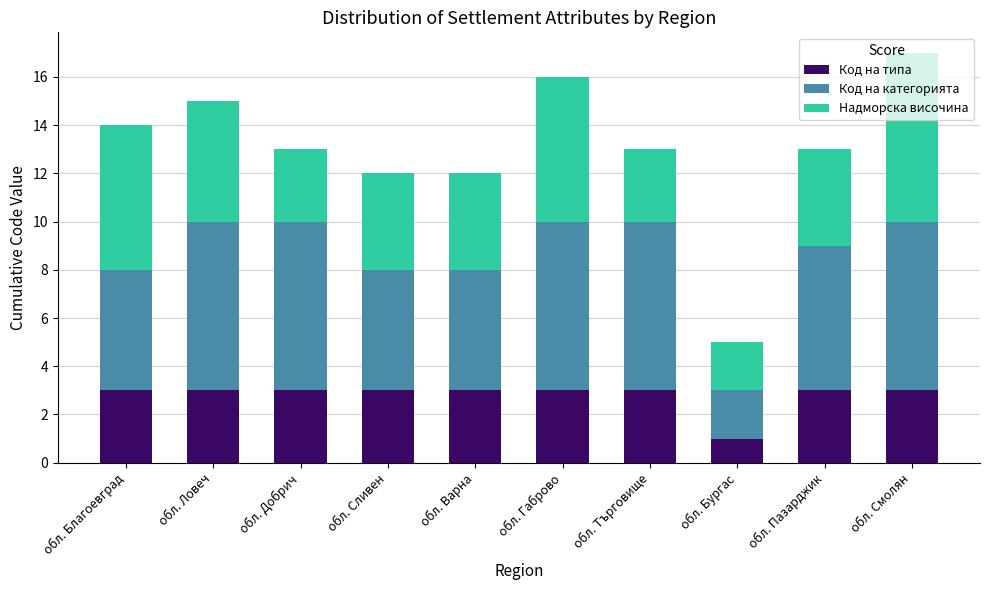

What is the sum of the Код на типа values at обл. Сливен and обл. Благоевград?

6